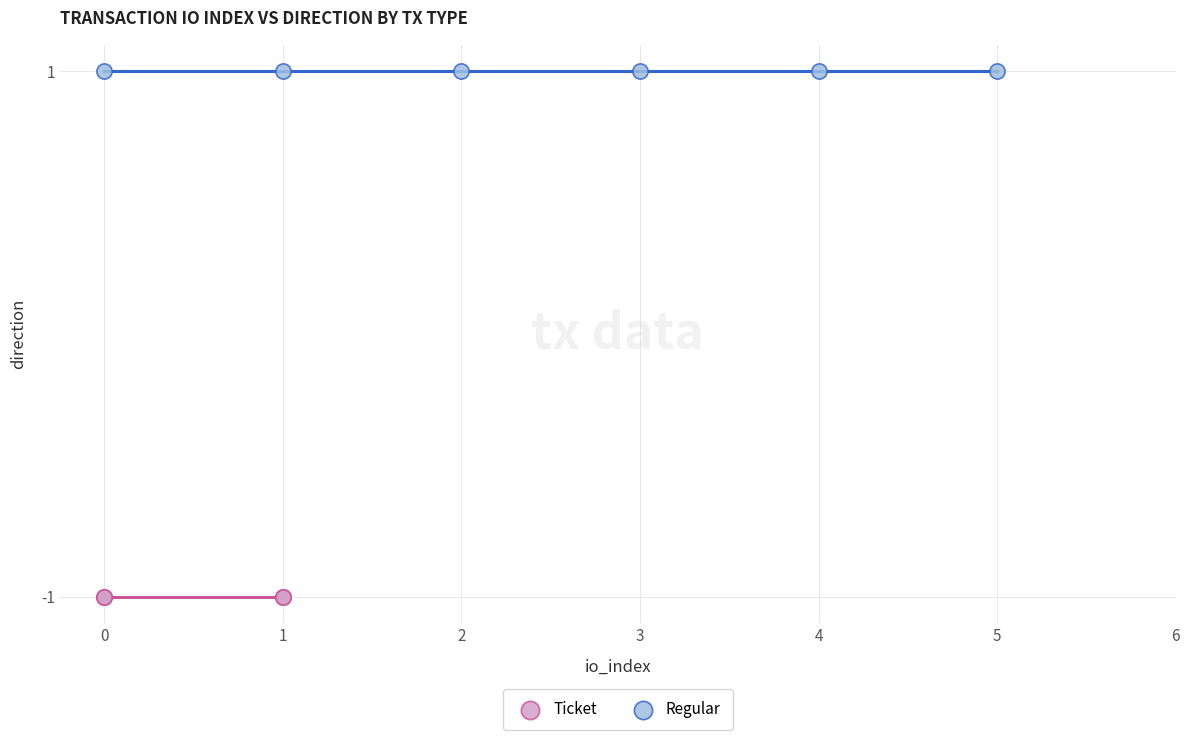

Which series reaches the minimum Y coordinate?

Ticket